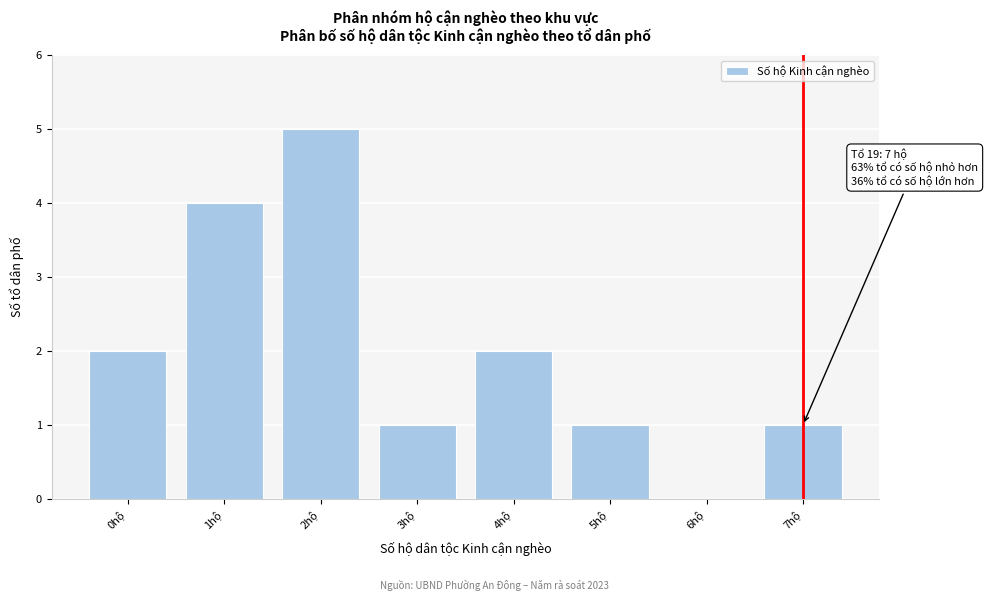

Reading left to right, extract all data points from this chart.

0hộ=2	1hộ=4	2hộ=5	3hộ=1	4hộ=2	5hộ=1	6hộ=0	7hộ=1